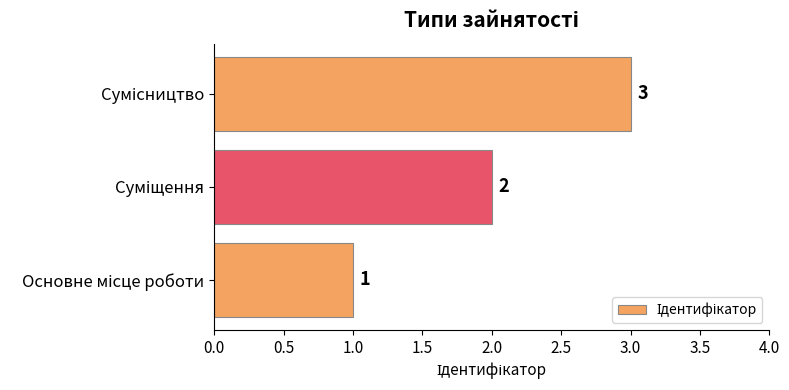

What is the sum of all values?

6